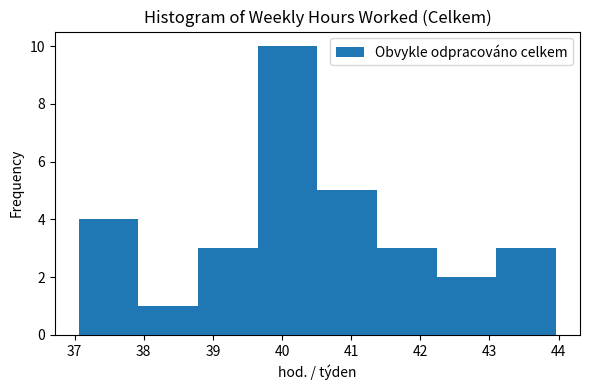

How tall is the bar that spans 41.4 to 42.2 on the x-axis? Neither the bar edges nor the heights are printed on the chart, so give them approximately, as read against the axes.

3